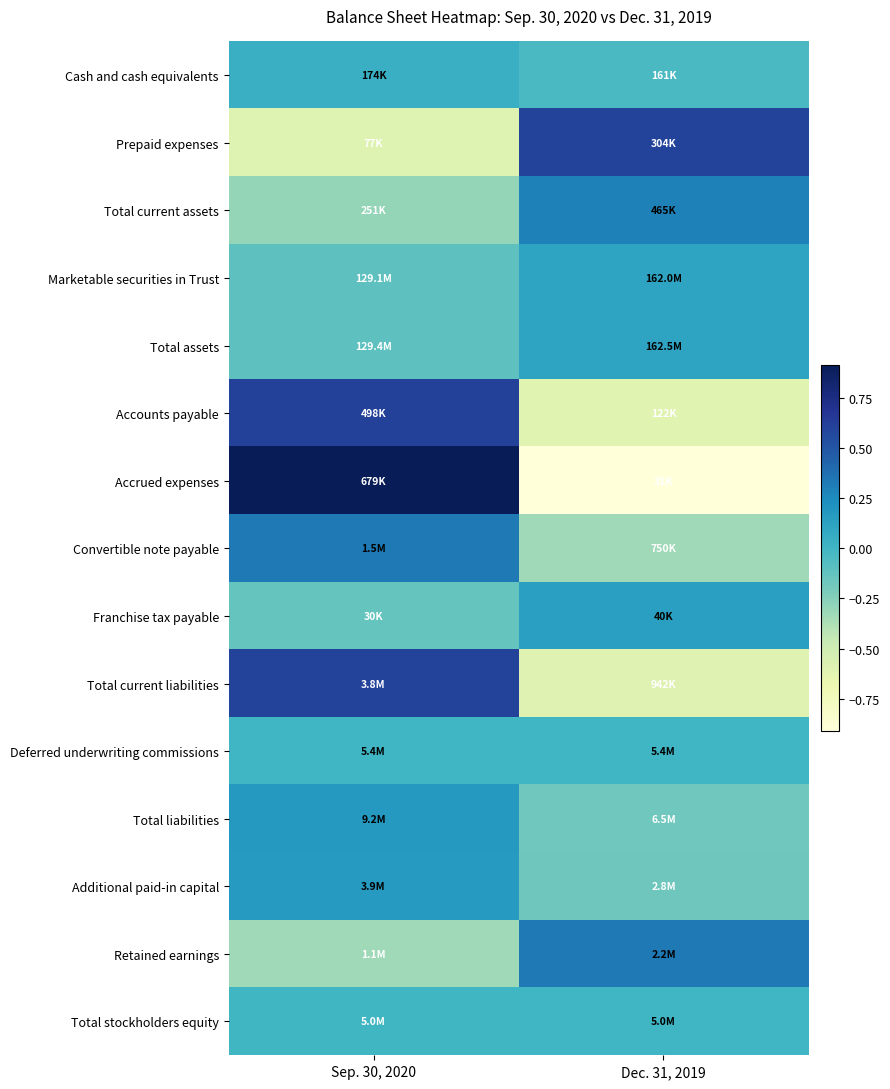

What is the difference between the highest and lowest values at Sep. 30, 2020?

1.5